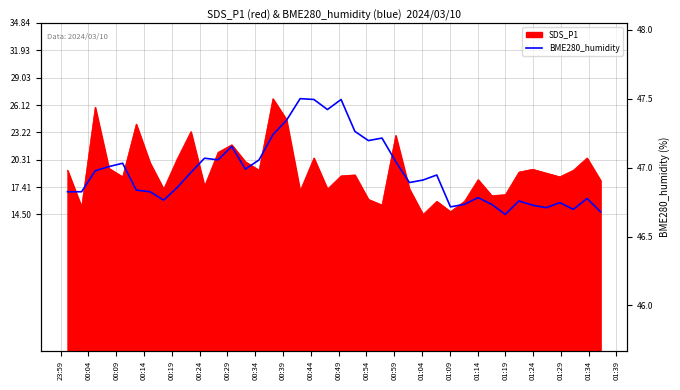

Does the chart have visible grid lines?

Yes